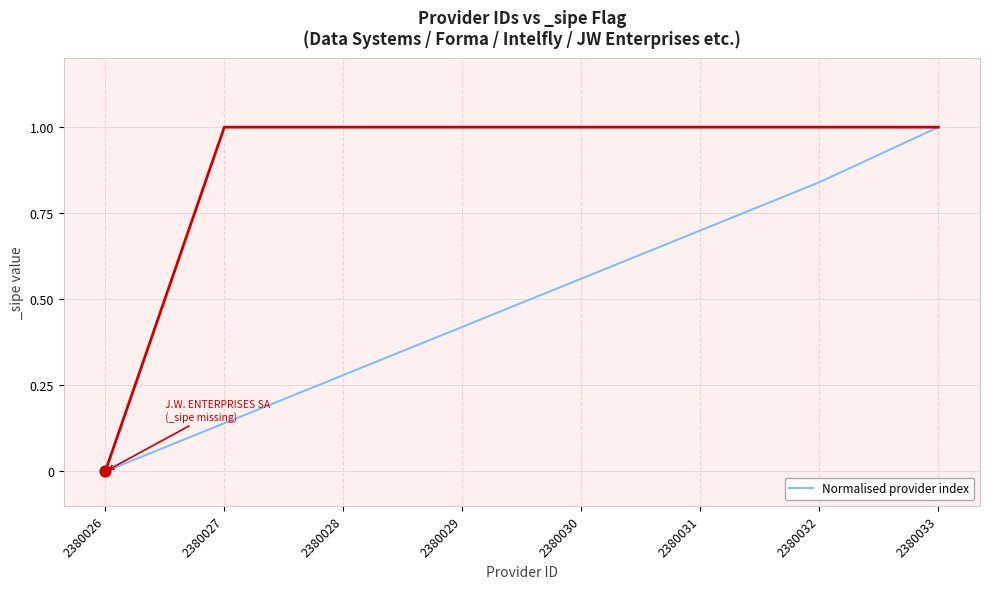

Between 2380032 and 2380030, which is larger?

2380032